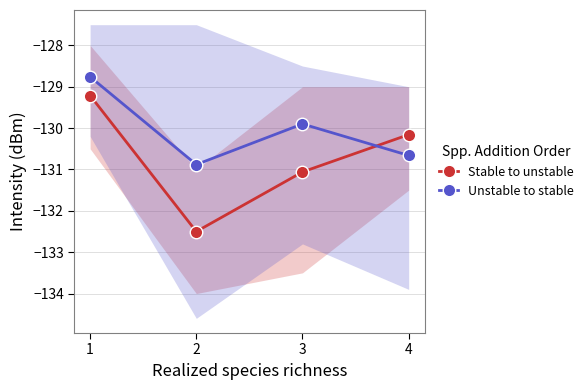

Where is the first local maximum for Unstable to stable?

3